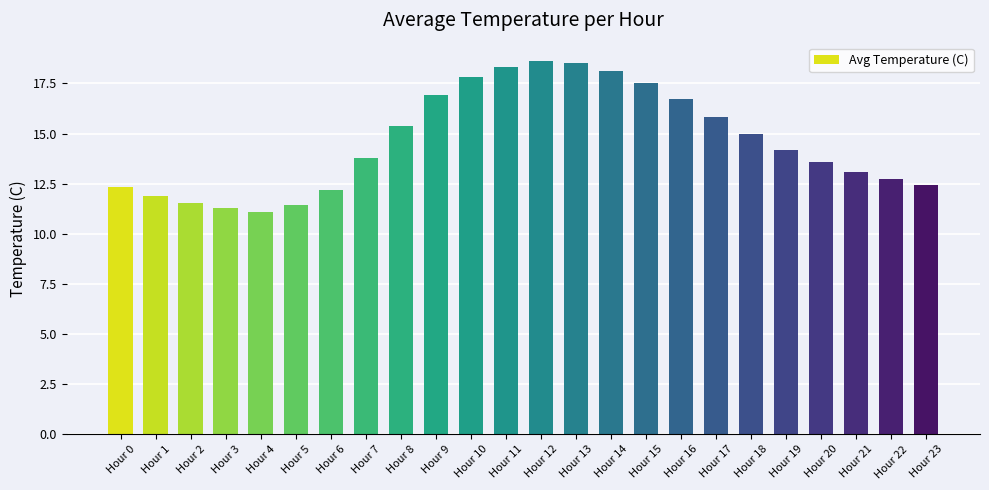

Does the chart contain any negative values?

No